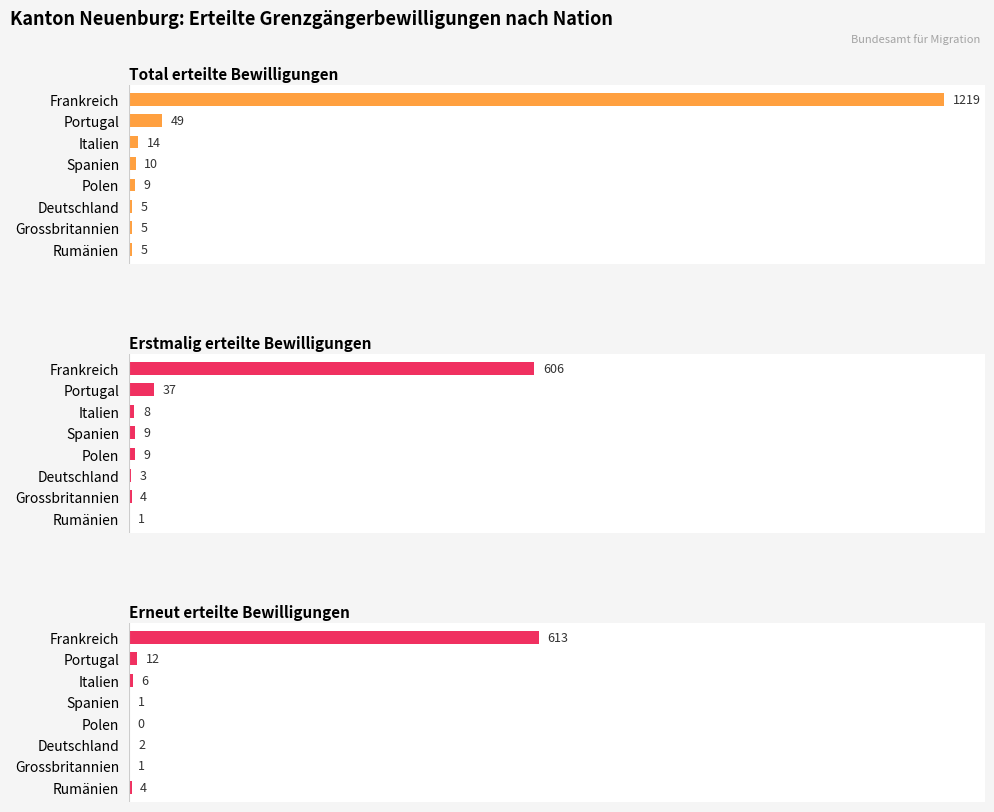

What is the sum of the Total erteilte Bewilligungen values at Italien and Portugal?

63